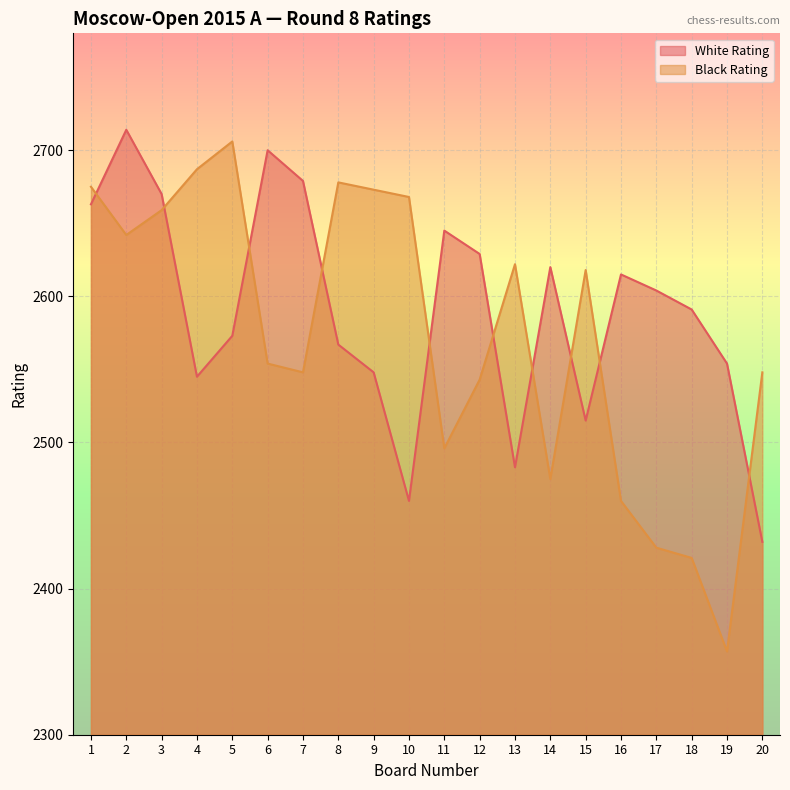

What is the spread (max minus min) of values at 2?

72